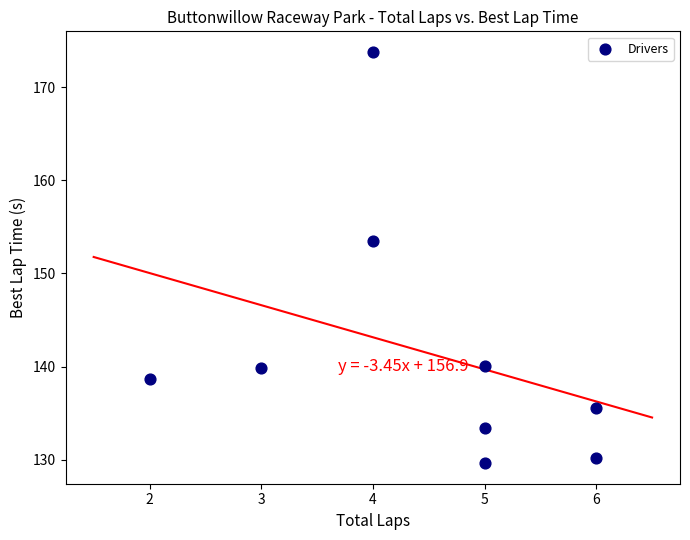

What Y value in the scatter plot is closest to 151?

153.5